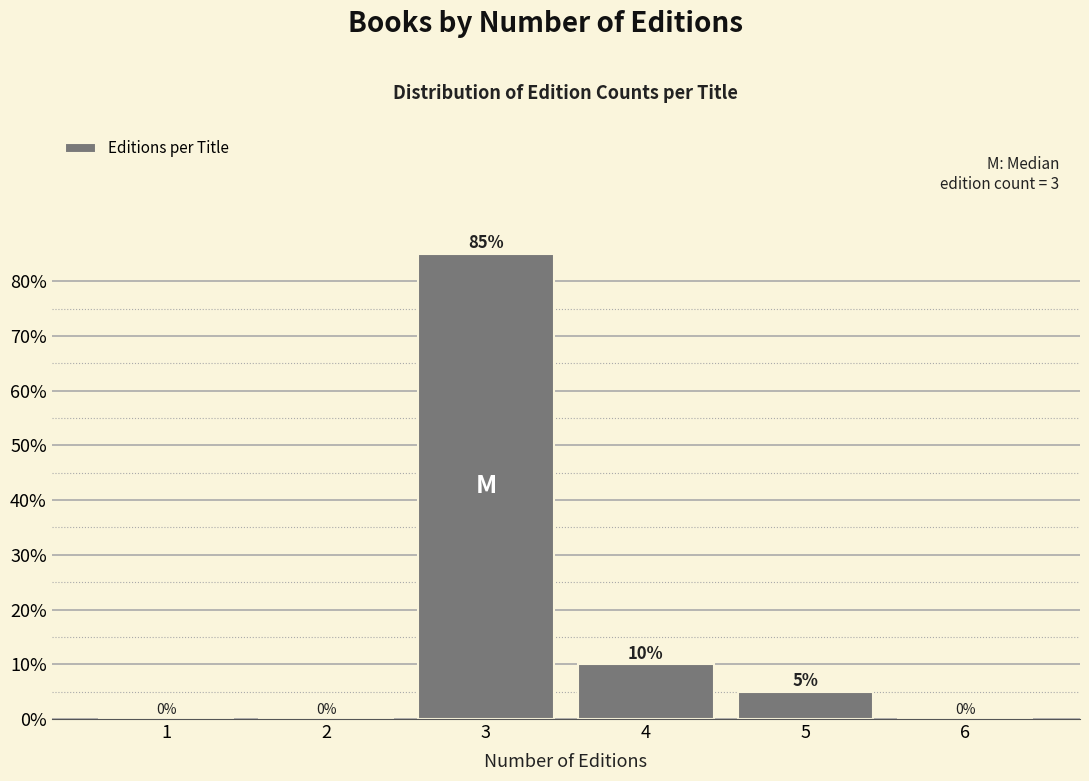

What is the maximum value shown in the chart?

85